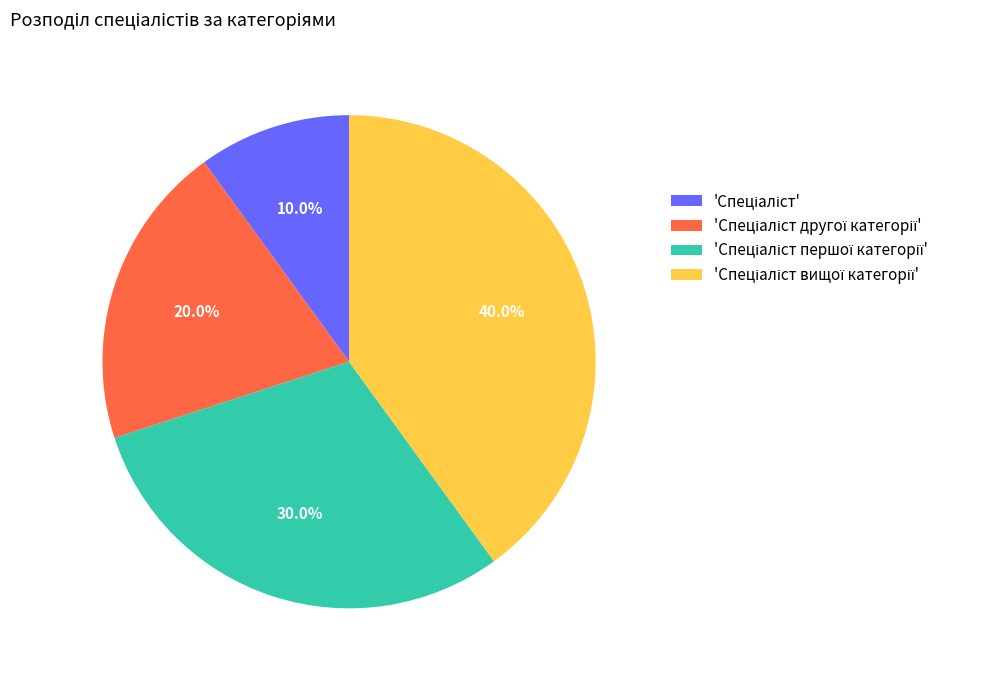

Is there a majority slice in this chart?

No